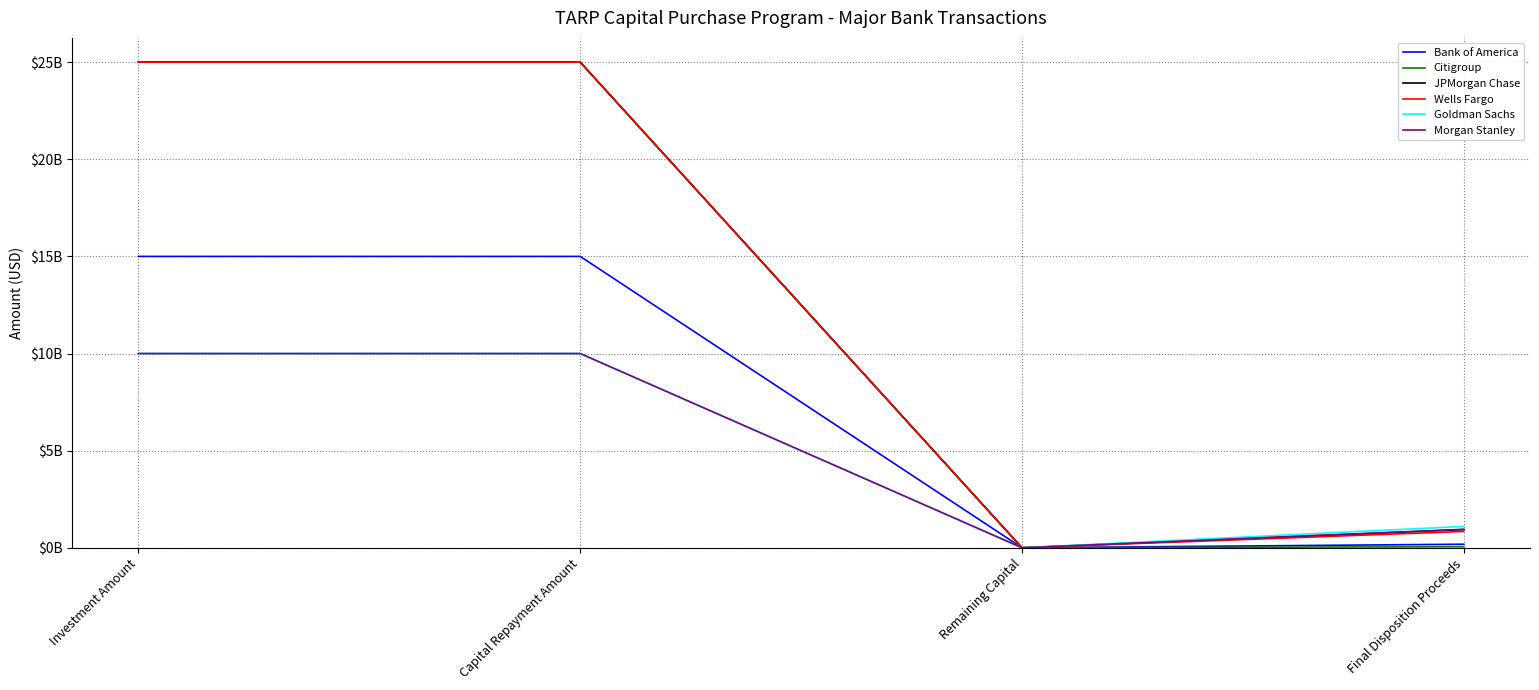

Where is the first local minimum for Morgan Stanley?

Remaining Capital